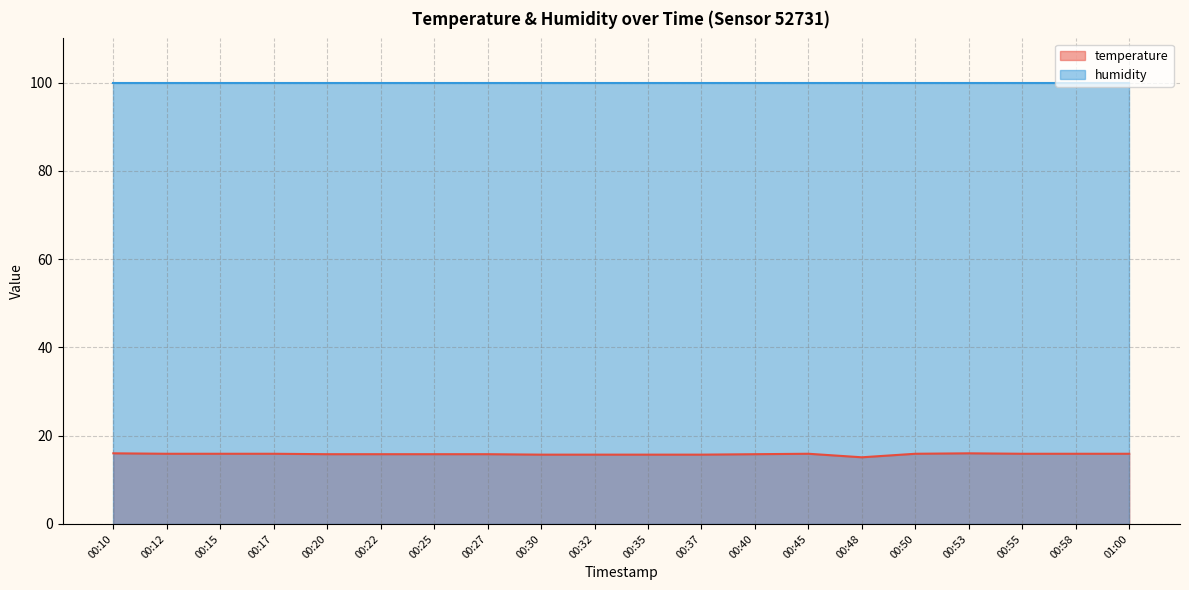

Reading right to left, transcribe all the data shown in this chart.

temperature line: 15.9	15.9	15.9	16.0	15.9	15.1	15.9	15.8	15.7	15.7	15.7	15.7	15.8	15.8	15.8	15.8	15.9	15.9	15.9	16.0
humidity line: 99.9	99.9	99.9	99.9	99.9	99.9	99.9	99.9	99.9	99.9	99.9	99.9	99.9	99.9	99.9	99.9	99.9	99.9	99.9	99.9